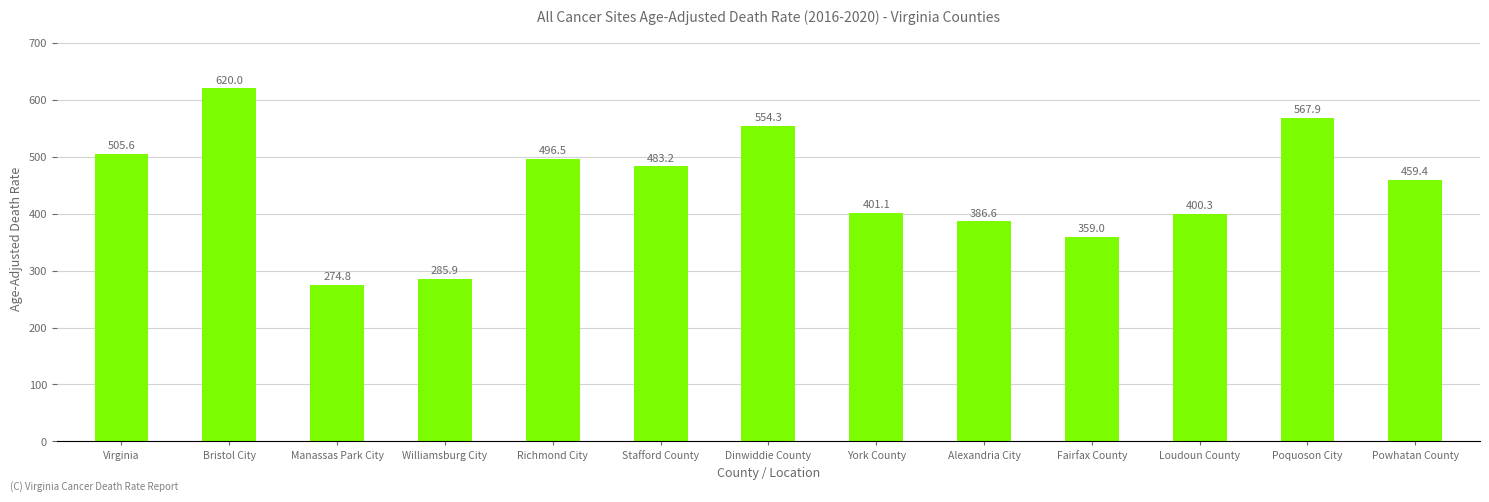

The value at Fairfax County is 359.0. True or false?

True